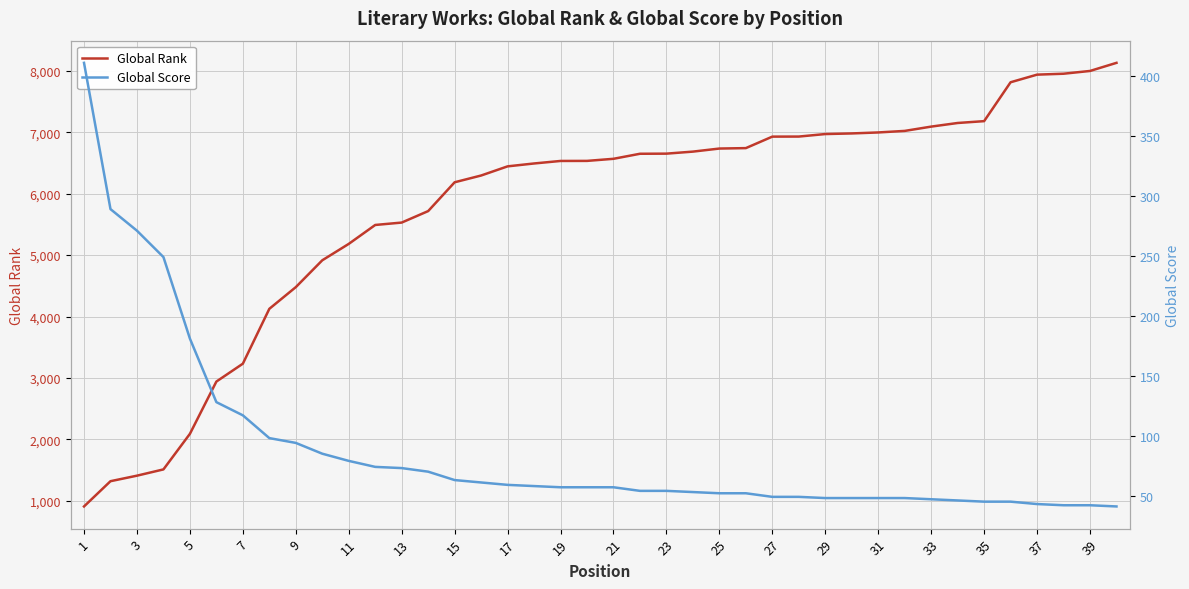

List the series in order of their peak value, lowest first.

Global Score, Global Rank